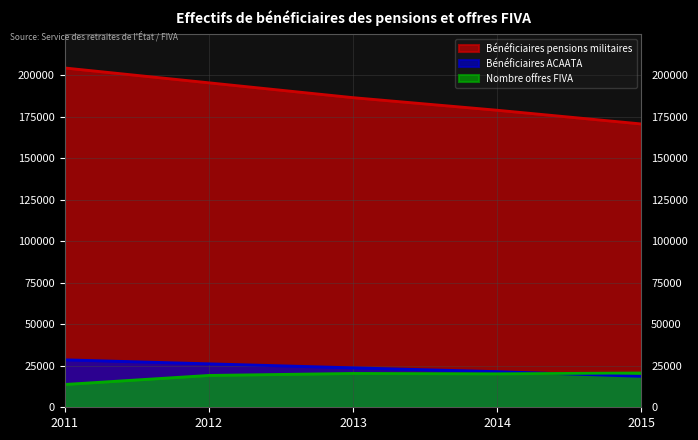

Is the value of Bénéficiaires ACAATA at 2014 greater than the value of Bénéficiaires pensions militaires at 2012?

No